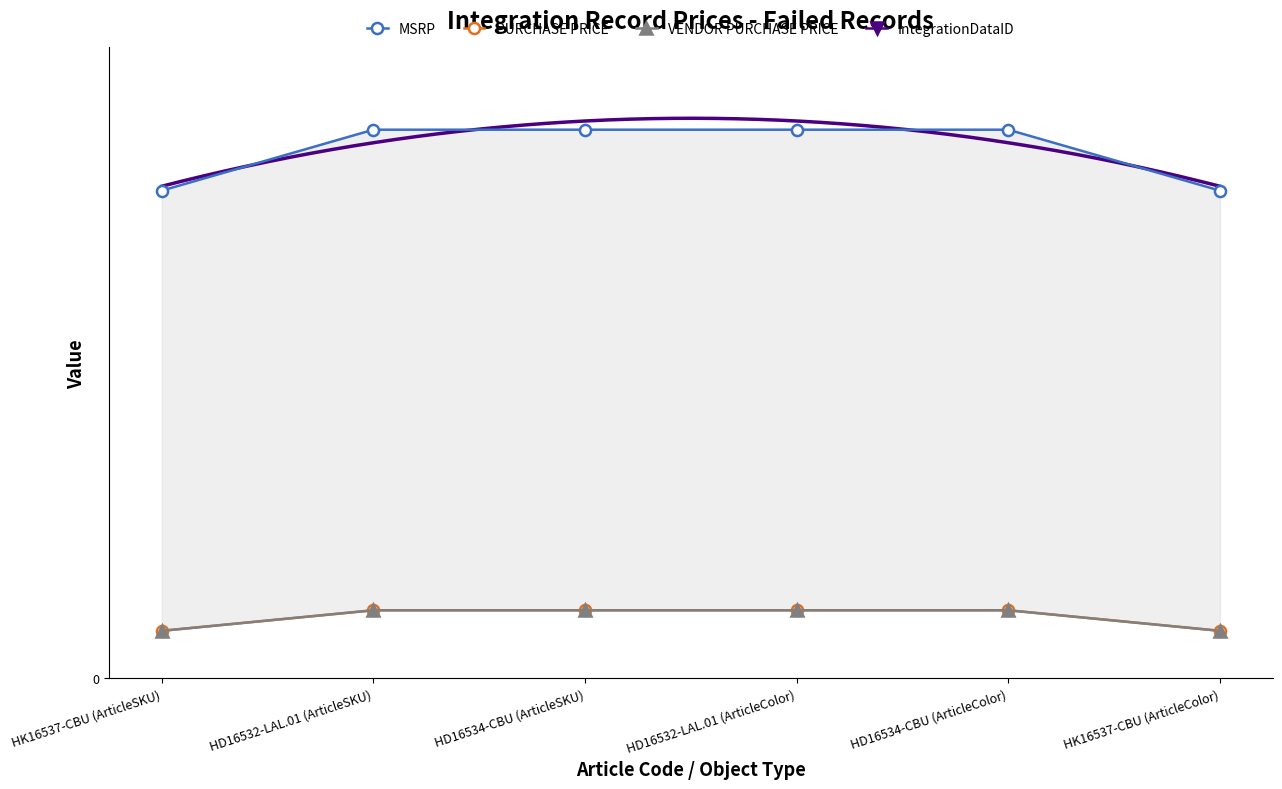

How many lines are shown in the chart?

4